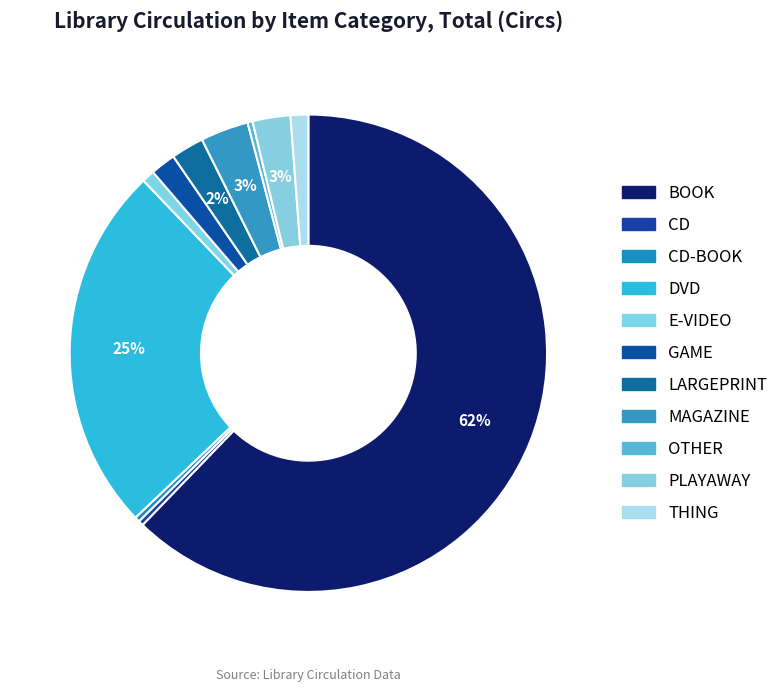

How many segments does this pie chart have?

11